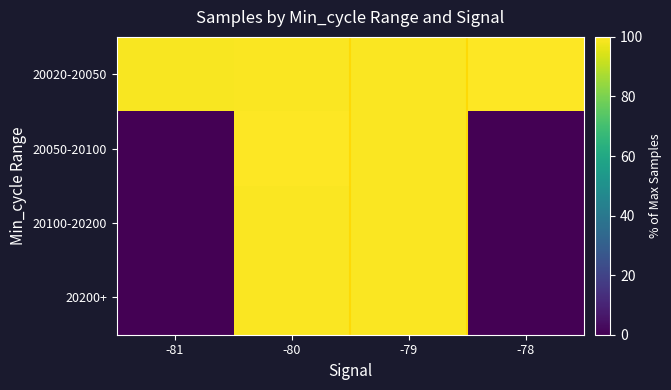

Rank the series at -78 from lowest to highest value.

20050-20100, 20100-20200, 20200+, 20020-20050